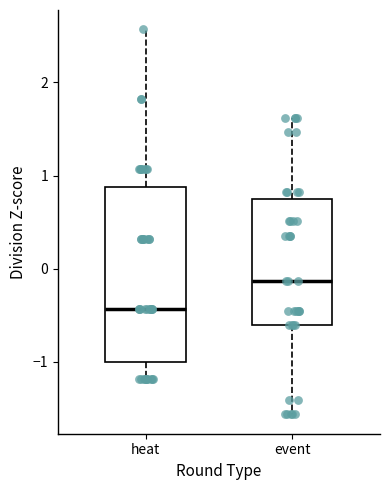

Where is the lower edge of the box for event on the y-axis? The values are not printed on the chart, so give them approximately, as read against the axis.

-0.6